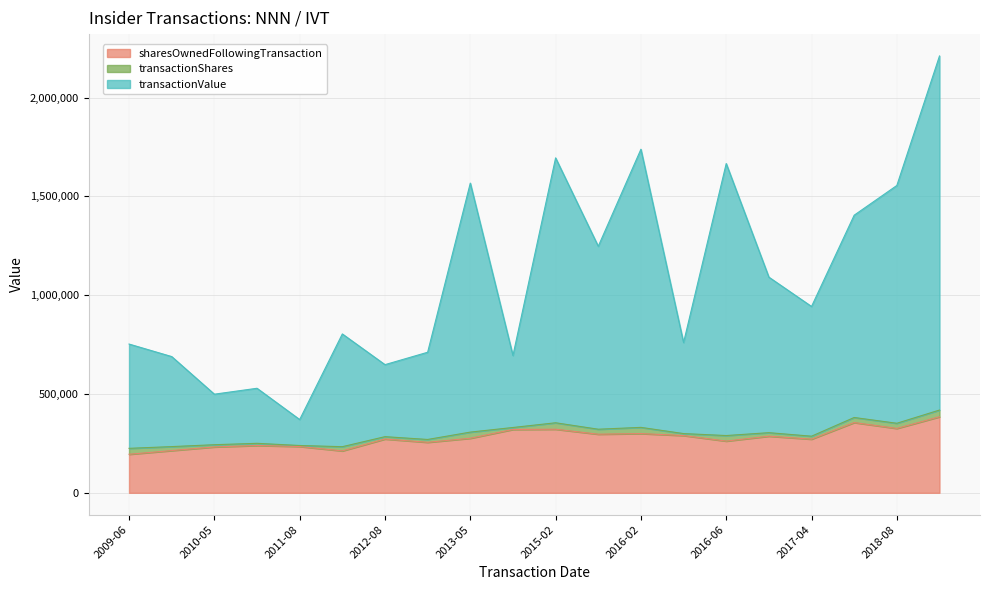

What is the label of the 6th point from the left?

2012-02-24